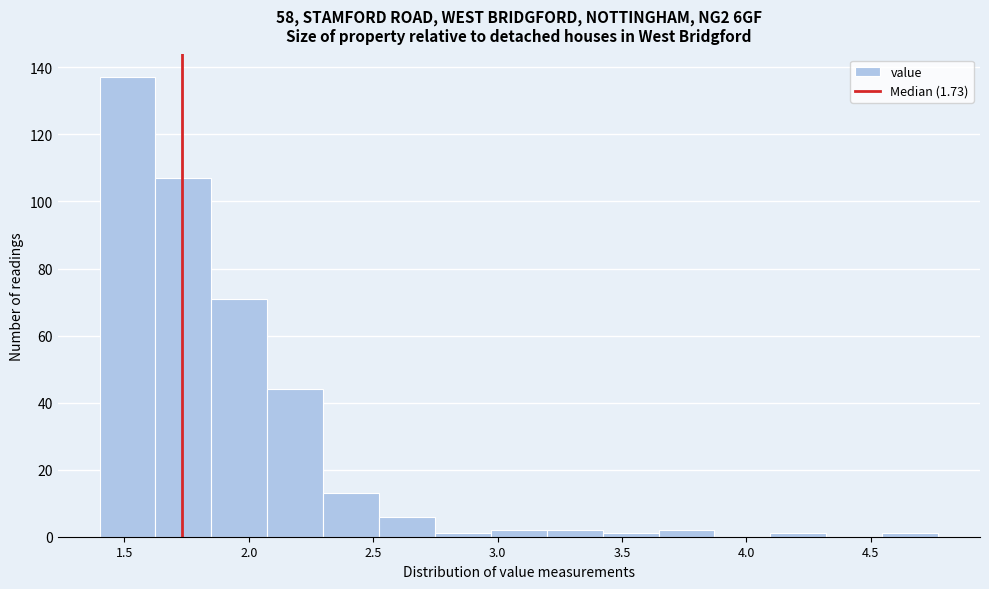

Reading left to right, transcribe this chart: for each bar, give the range it covers on the x-axis and its height. Neither the bar edges nor the heights are printed on the chart, so give them approximately, as read against the axes.

1.40 to 1.60: 138
1.60 to 1.85: 108
1.85 to 2.05: 72
2.05 to 2.30: 44
2.30 to 2.50: 14
2.50 to 2.75: 6
2.75 to 2.95: under 2
2.95 to 3.20: 2
3.20 to 3.40: 2
3.40 to 3.65: under 2
3.65 to 3.85: 2
3.85 to 4.10: 0
4.10 to 4.30: under 2
4.30 to 4.55: 0
4.55 to 4.75: under 2